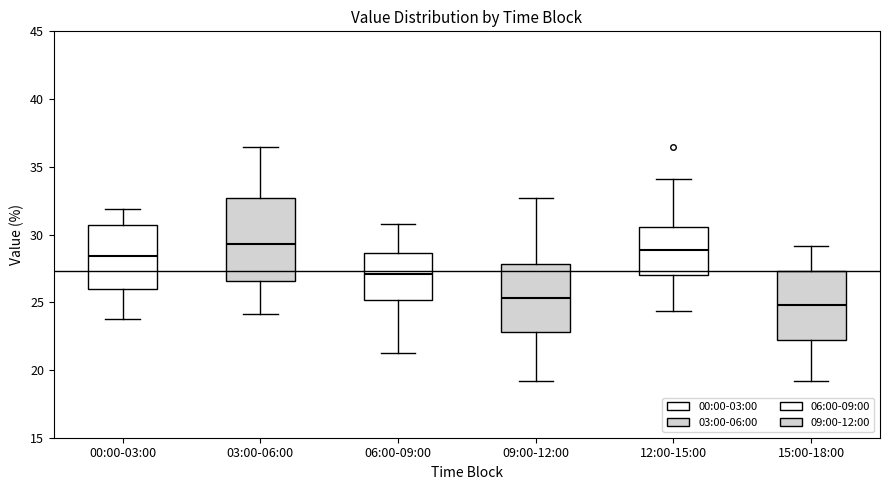

Reading left to right, read every box against the y-axis: the position of its median line, the range the box covers, and the ends of its whiskers. The values are not printed on the chart, so give them approximately, as read against the axis.

00:00-03:00: median 28.5, box 26.0 to 30.5, whiskers 24.0 to 32.0
03:00-06:00: median 29.5, box 26.5 to 32.5, whiskers 24.0 to 36.5
06:00-09:00: median 27.0, box 25.0 to 28.5, whiskers 21.5 to 31.0
09:00-12:00: median 25.5, box 23.0 to 28.0, whiskers 19.0 to 32.5
12:00-15:00: median 29.0, box 27.0 to 30.5, whiskers 24.5 to 34.0
15:00-18:00: median 25.0, box 22.0 to 27.5, whiskers 19.0 to 29.0